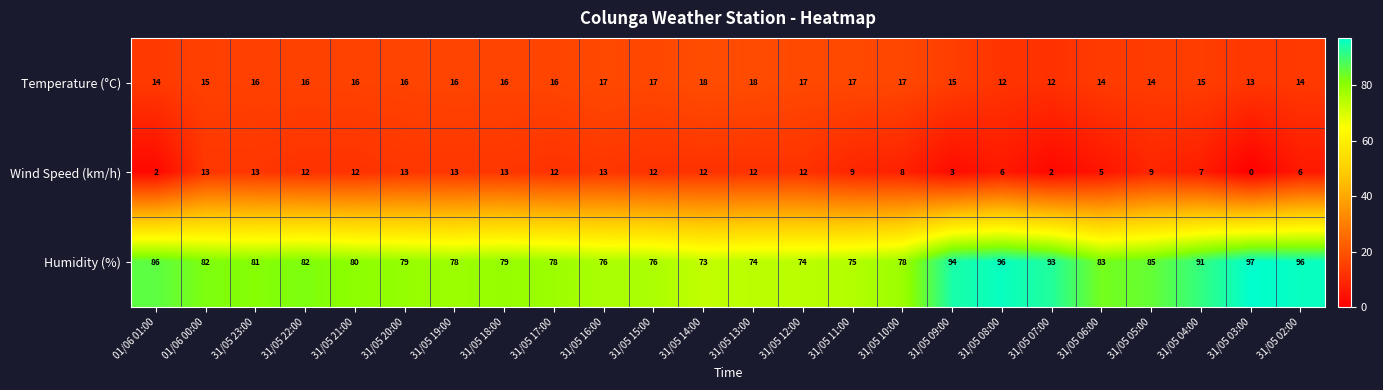

Is it true that Humidity (%) equals 80 at 31/05 21:00?

True